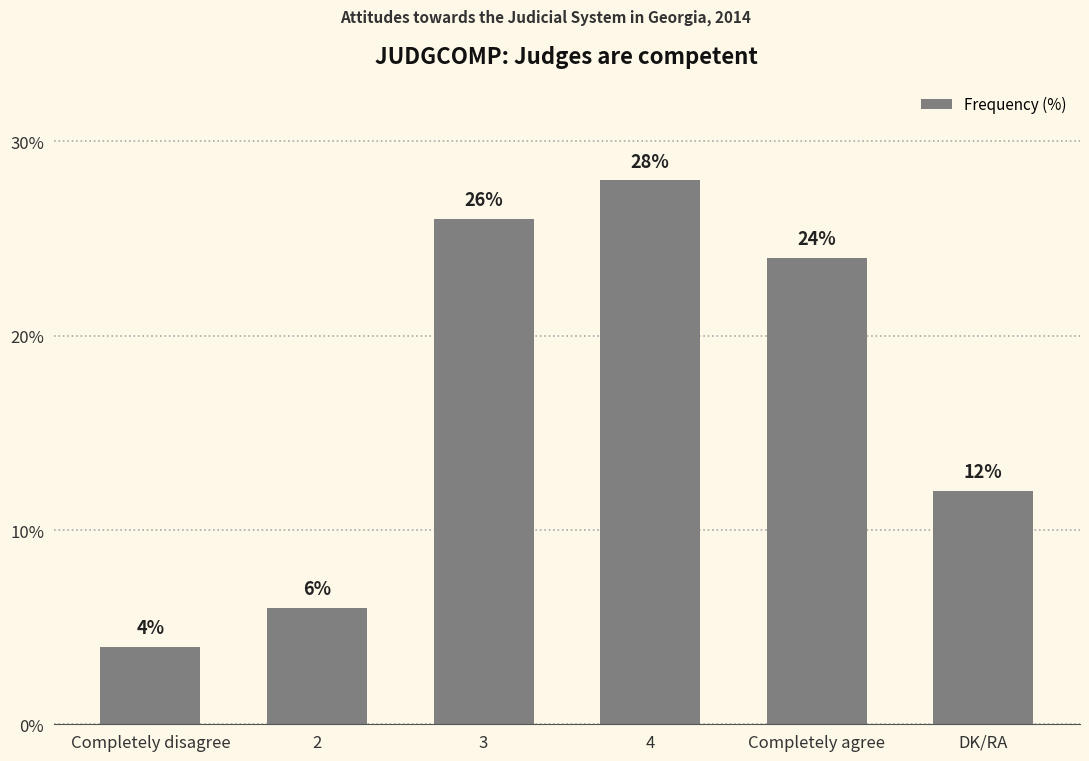

True or false: the data shows 4 at Completely disagree.

True